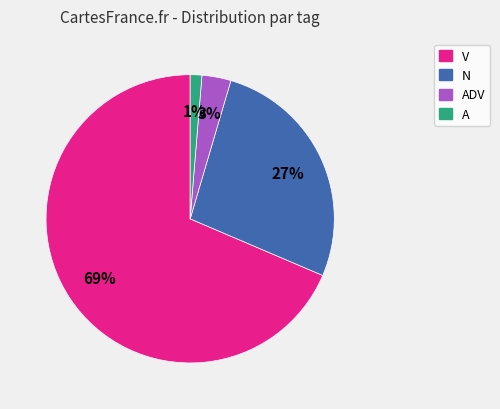

To the nearest percent, what is the average slice percentage?

25%